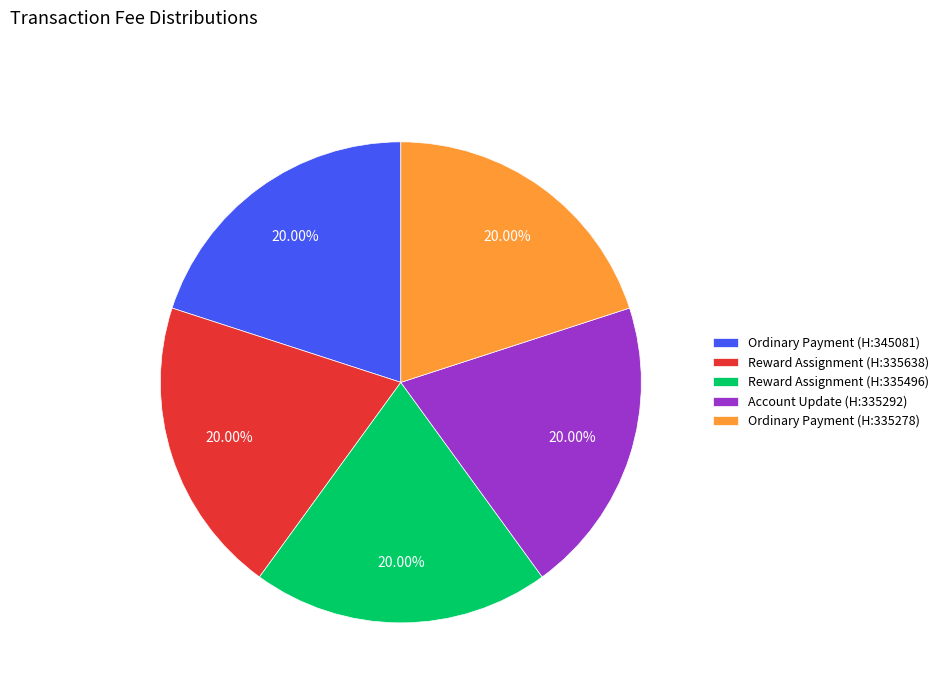

What is the ratio of the value at Account Update (H:335292) to the value at Ordinary Payment (H:335278)?

1.0